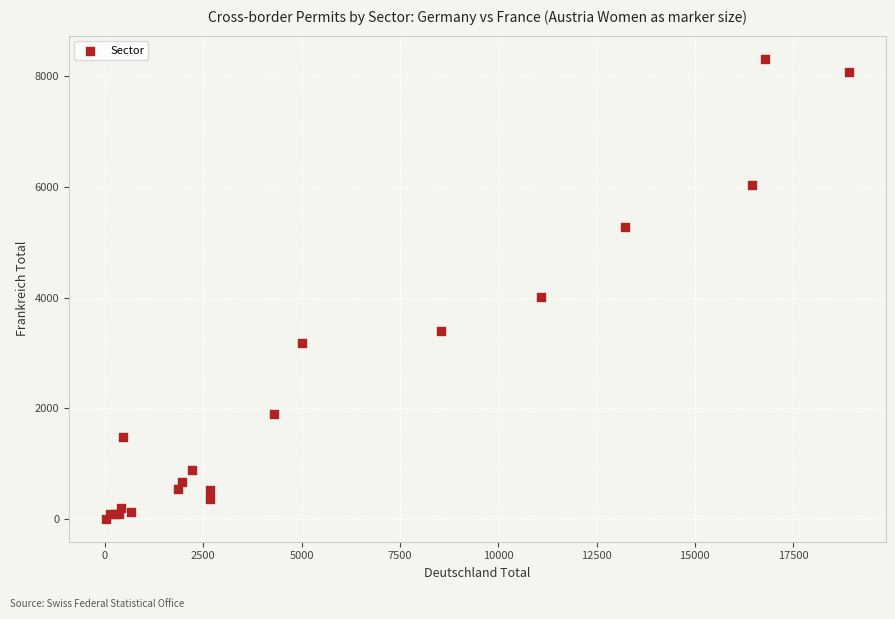

What Y value in the scatter plot is closest to 4159?

4010